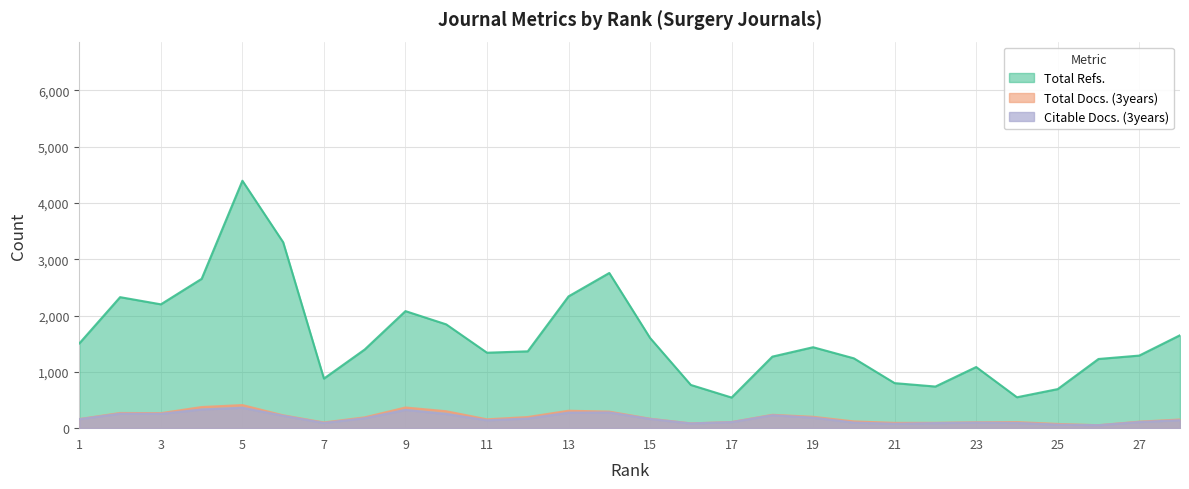

What is the difference between the maximum and minimum values in the Total Docs. (3years) series?

358.0